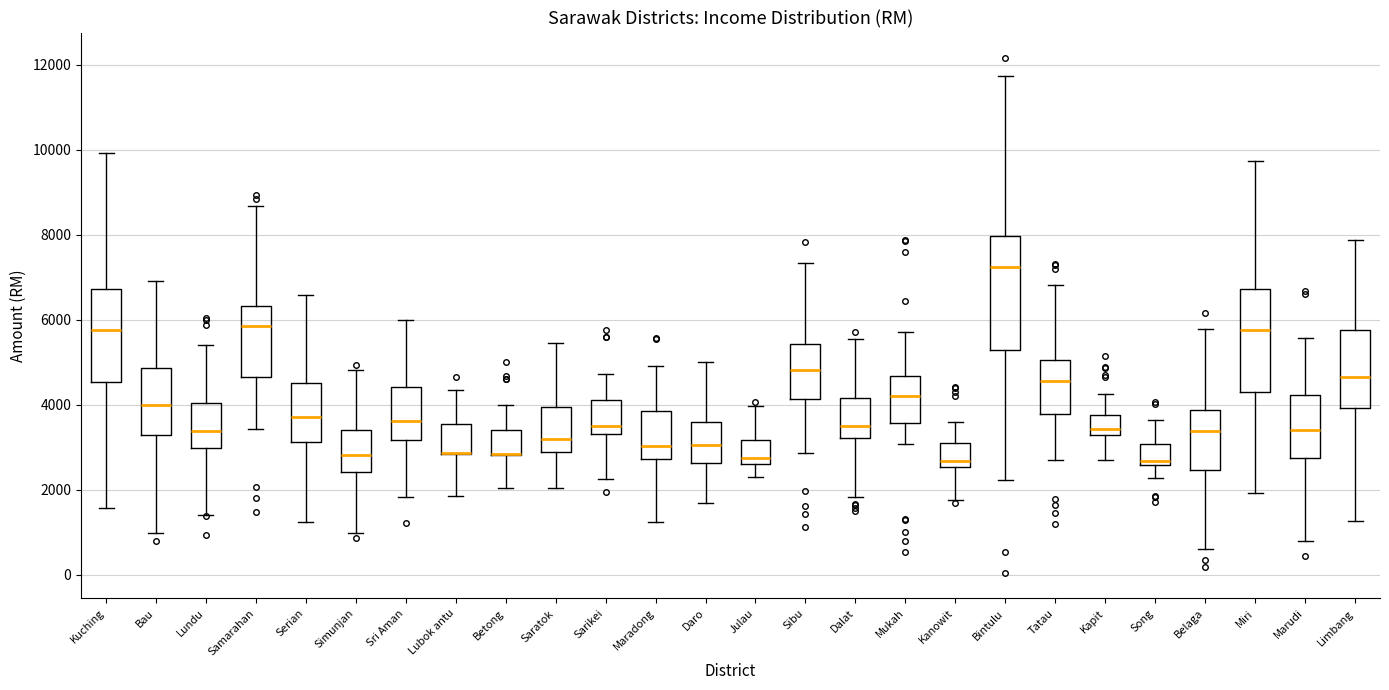

Where is the upper edge of the box for Julau on the y-axis? The values are not printed on the chart, so give them approximately, as read against the axis.

3200